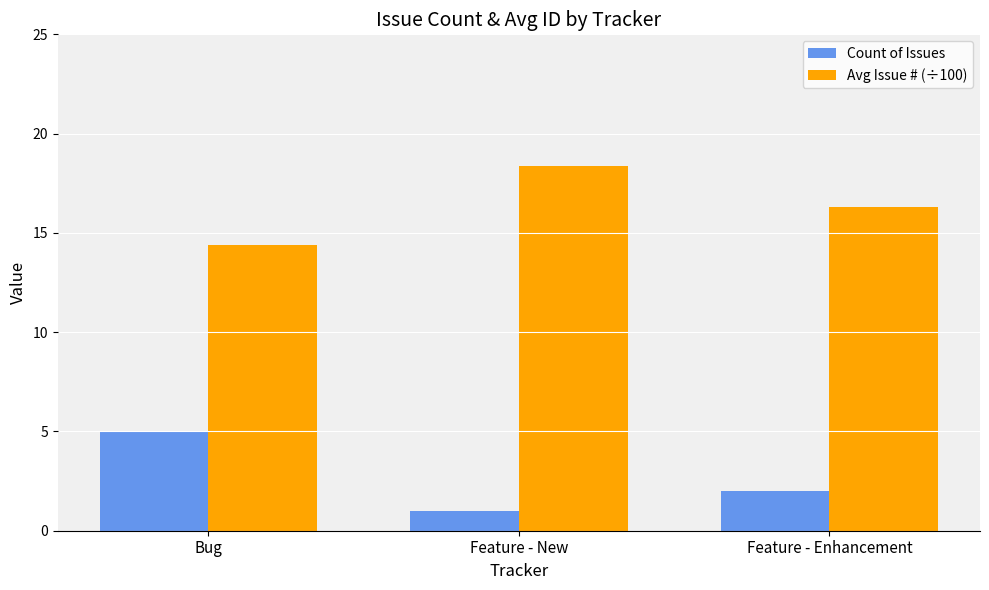

What is the difference between the maximum and minimum values in the Count of Issues series?

4.0